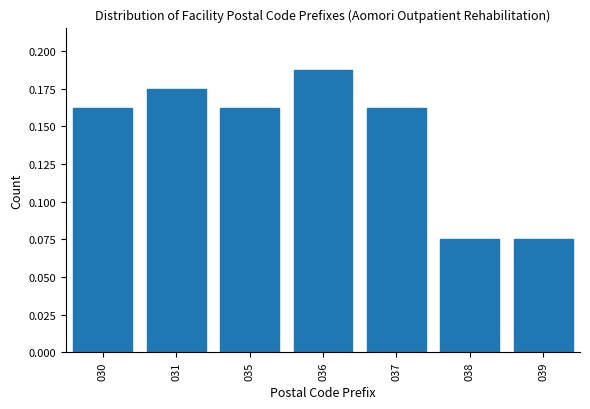

Between 037 and 038, which is larger?

037